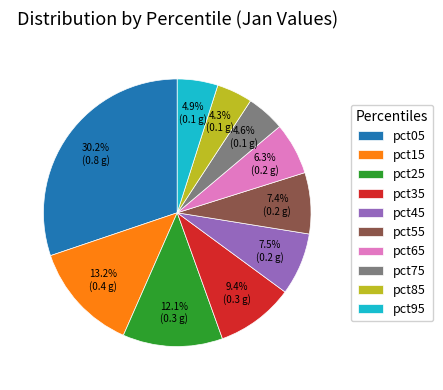

Does pct15 account for over 50% of the chart?

No